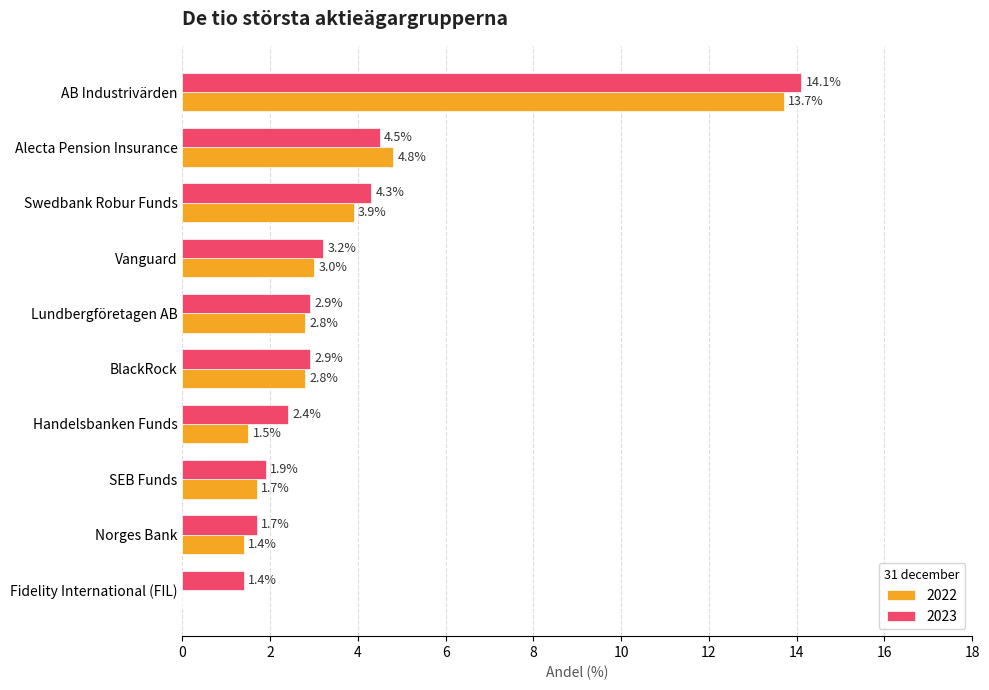

The value of 2022 at Norges Bank is 1.4. True or false?

True